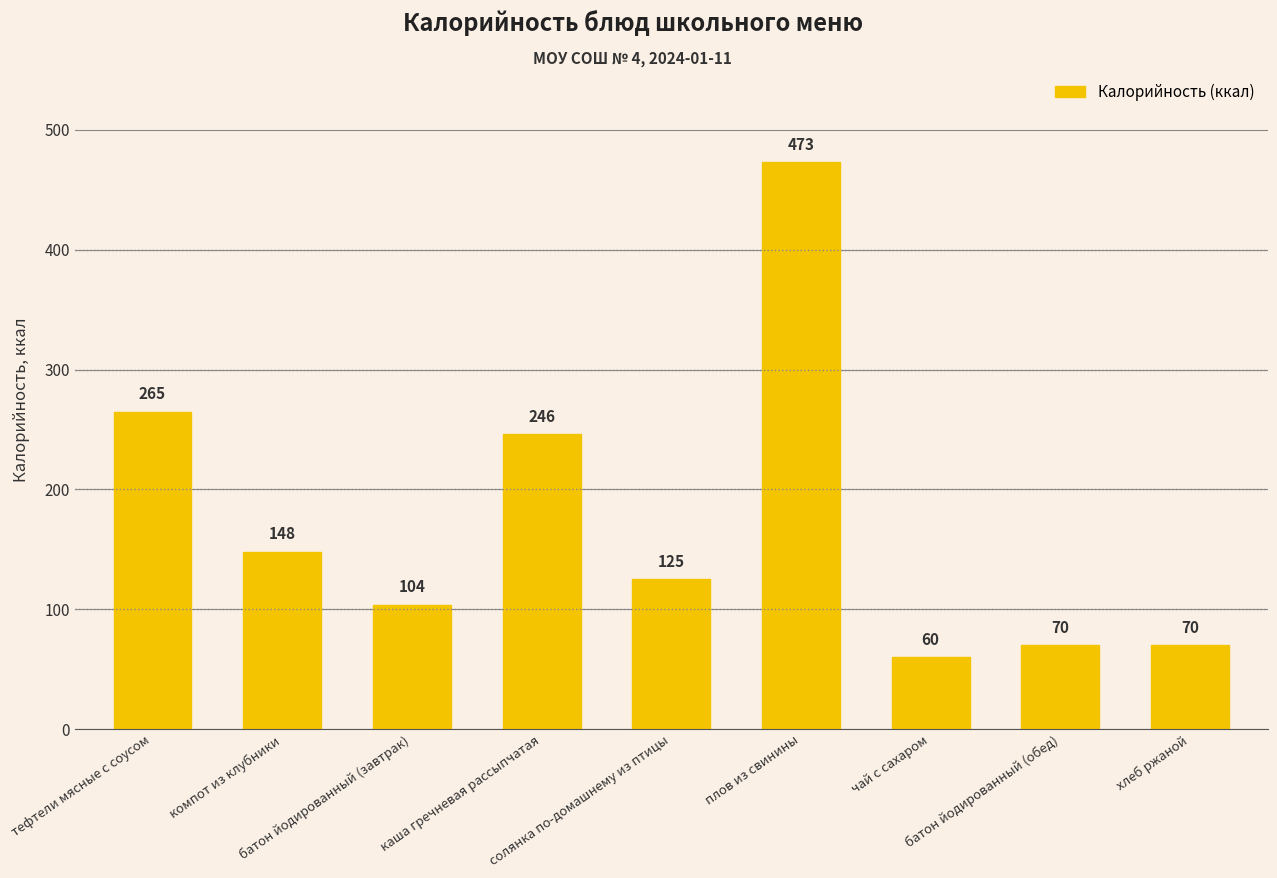

Between батон йодированный (завтрак) and каша гречневая рассыпчатая, which is larger?

каша гречневая рассыпчатая